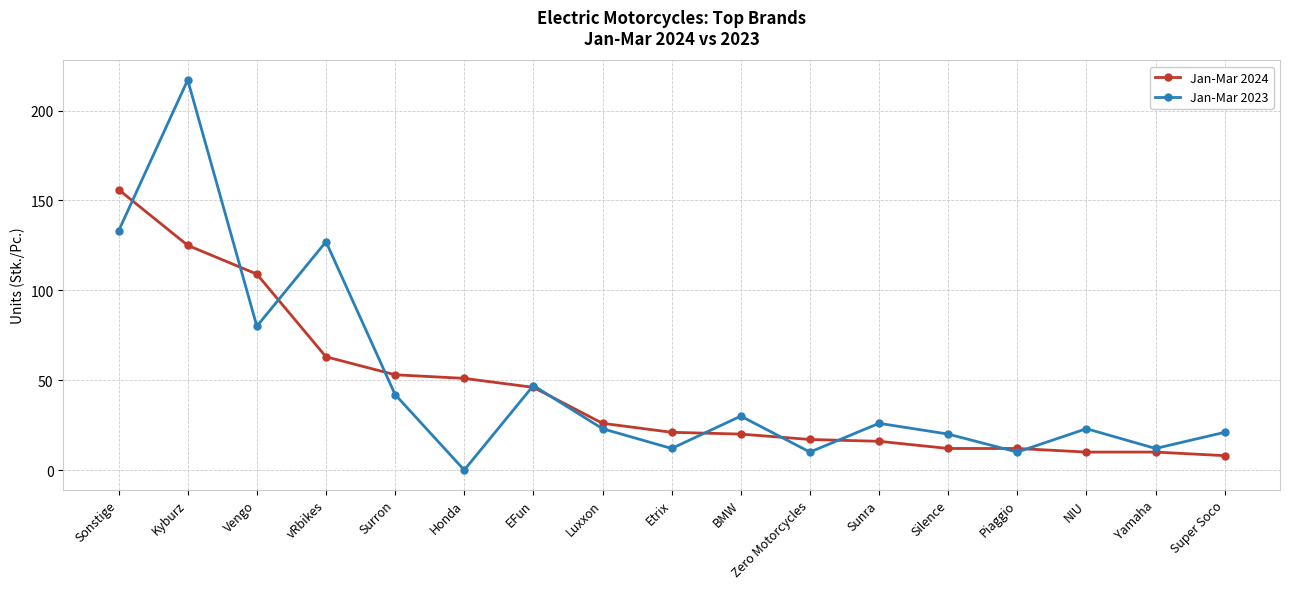

Reading left to right, what are all the values shown in this chart?

Jan-Mar 2024: Sonstige=156	Kyburz=125	Vengo=109	vRbikes=63	Surron=53	Honda=51	EFun=46	Luxxon=26	Etrix=21	BMW=20	Zero Motorcycles=17	Sunra=16	Silence=12	Piaggio=12	NIU=10	Yamaha=10	Super Soco=8
Jan-Mar 2023: Sonstige=133	Kyburz=217	Vengo=80	vRbikes=127	Surron=42	Honda=0	EFun=47	Luxxon=23	Etrix=12	BMW=30	Zero Motorcycles=10	Sunra=26	Silence=20	Piaggio=10	NIU=23	Yamaha=12	Super Soco=21